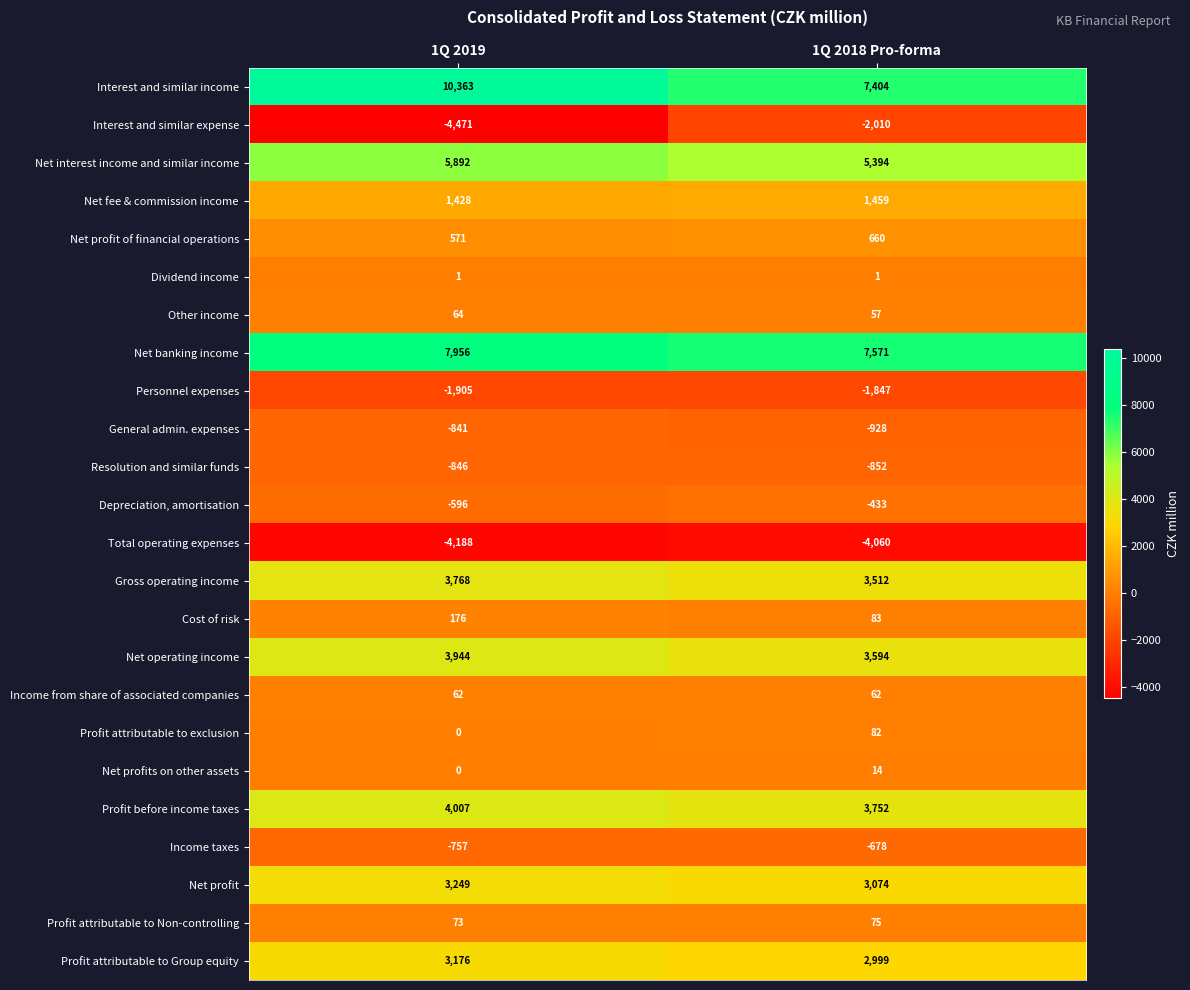

What is the sum of all Net operating income values?

7538